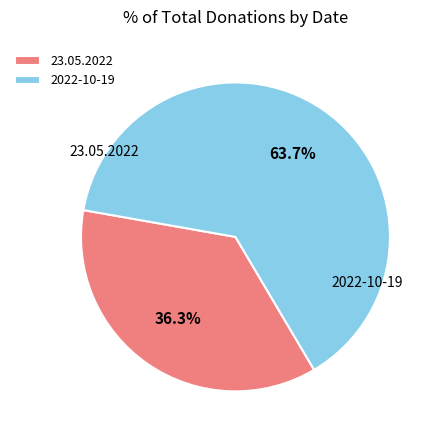

What percentage is the 2022-10-19 slice, to the nearest percent?

64%